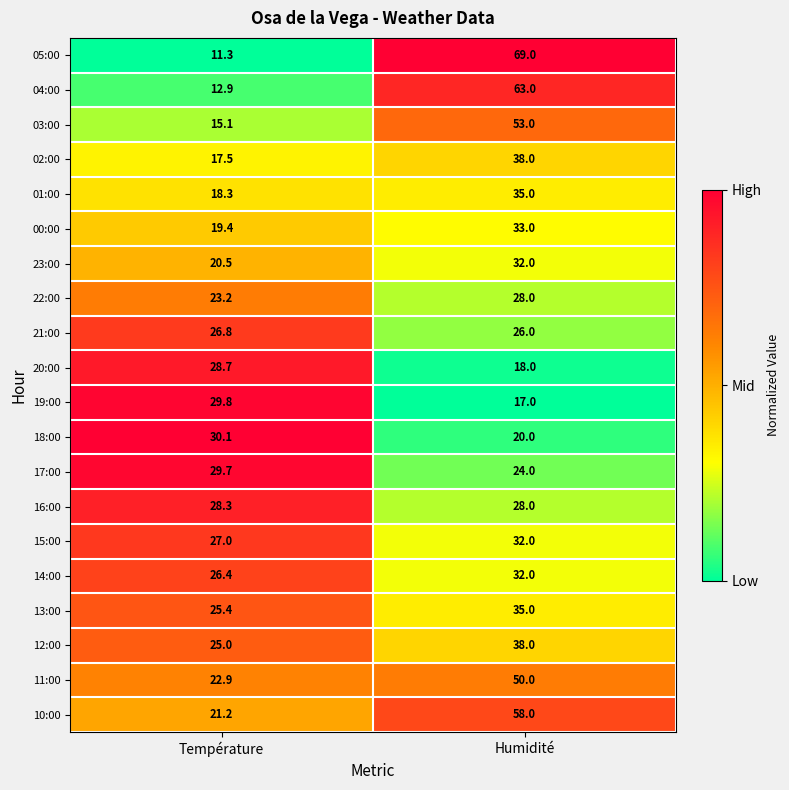

What is the total value across all series at Température?

459.5